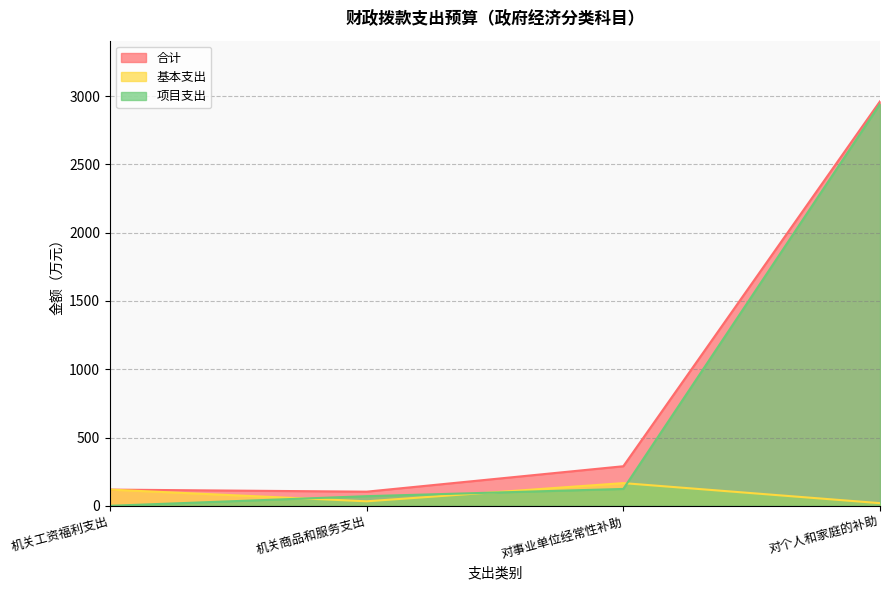

Rank the categories by 合计 value from lowest to highest.

机关商品和服务支出, 机关工资福利支出, 对事业单位经常性补助, 对个人和家庭的补助